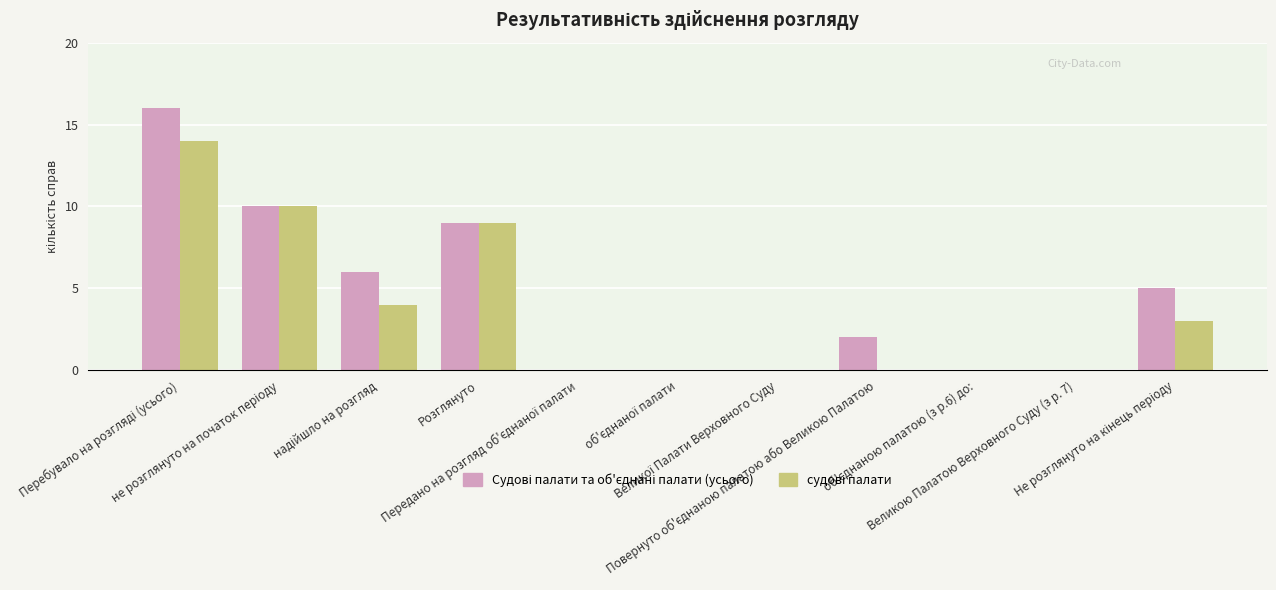

How many categories are shown in the chart?

11